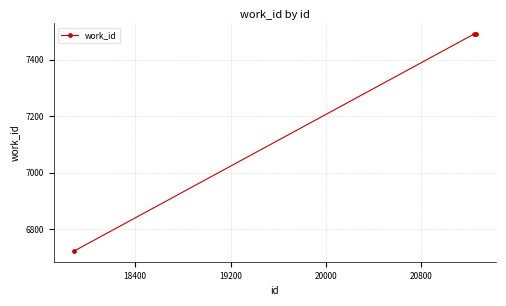

What is the minimum value shown in the chart?

6724